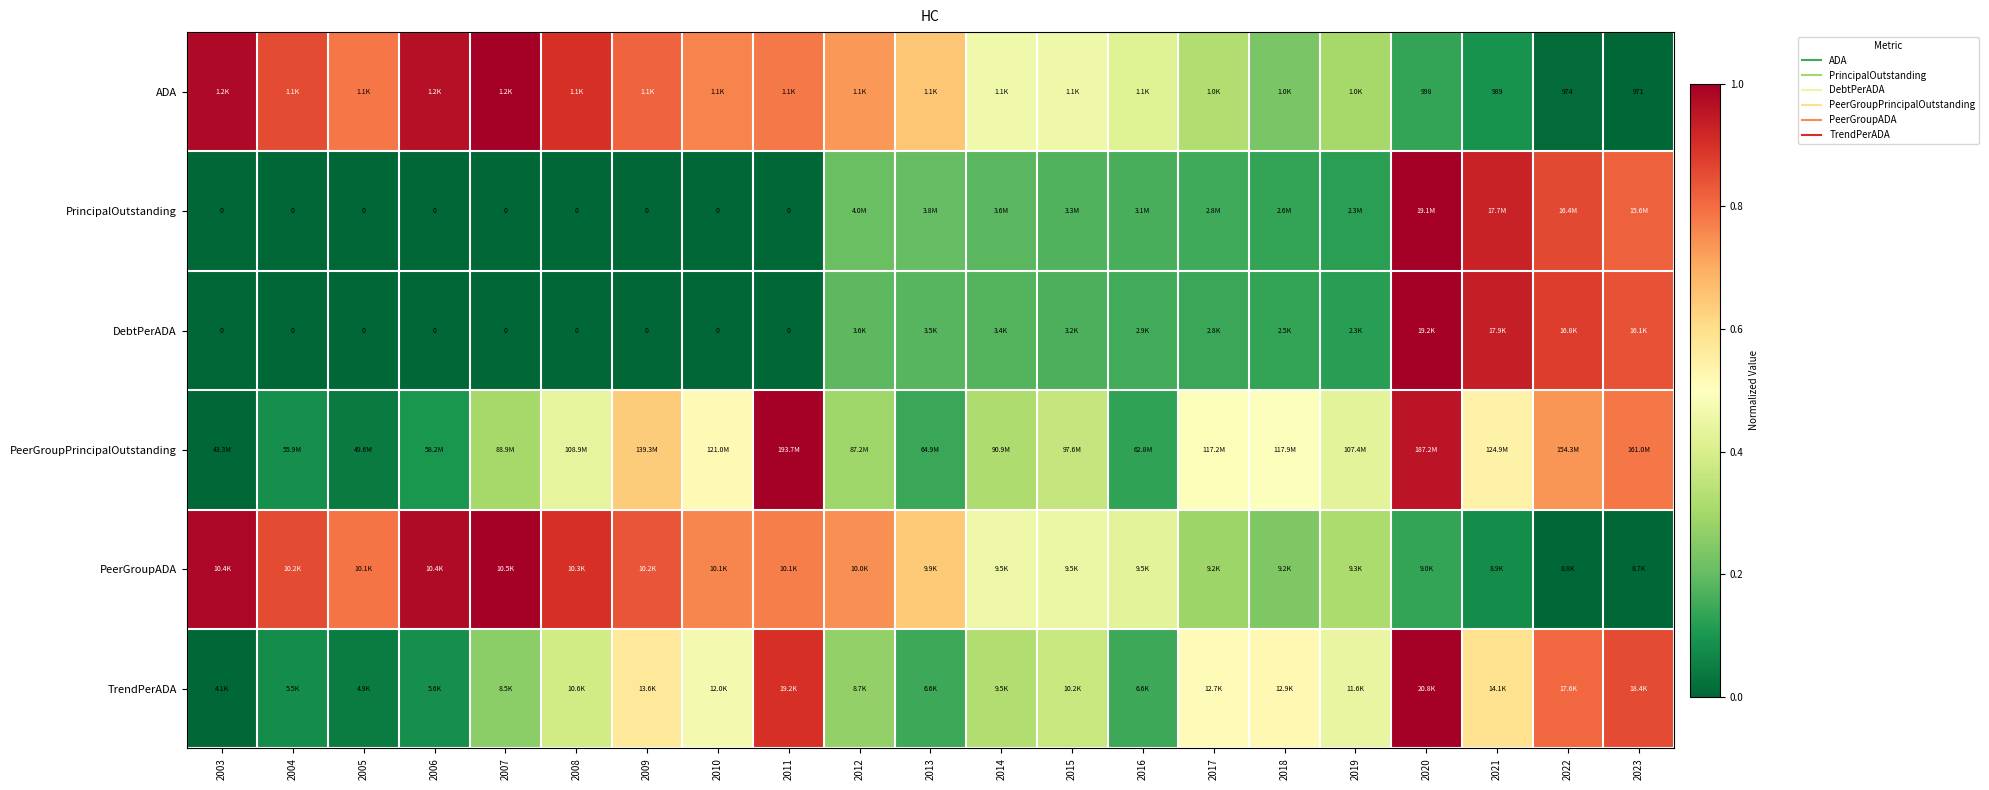

At which category is the sum across all series the highest?

2020